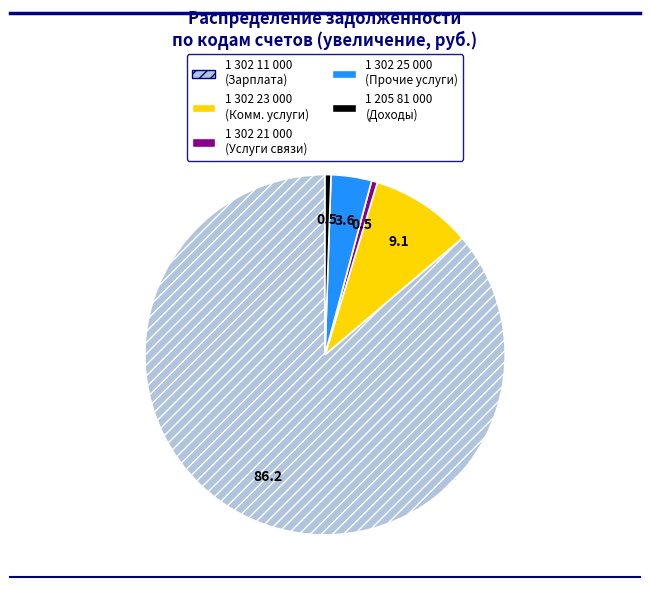

Which category has the biggest portion of the pie?

1 302 11 000